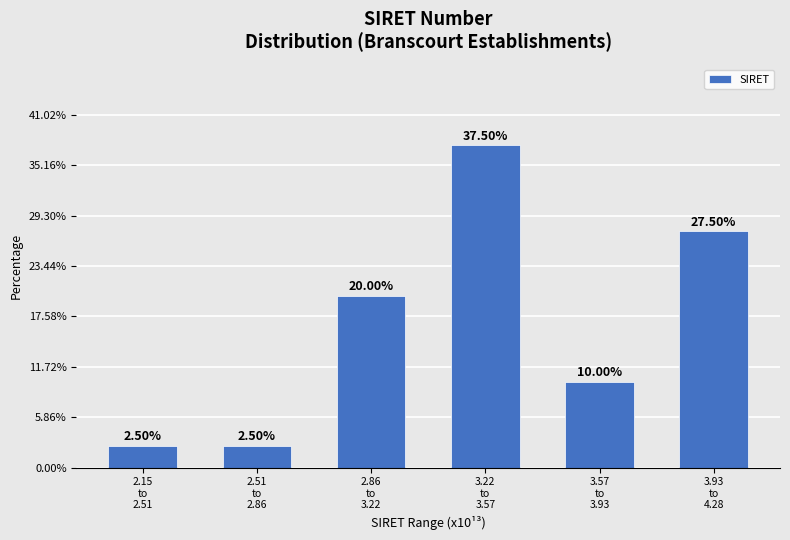

What is the difference between the maximum and second lowest values?

35.0